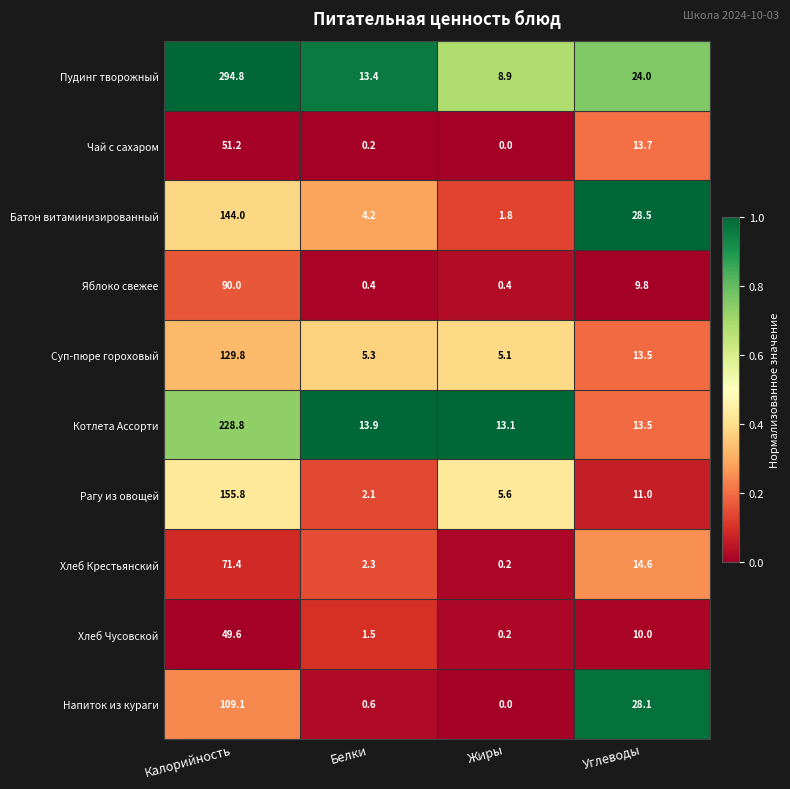

At which label does Хлеб Чусовской first exceed 10?

Калорийность